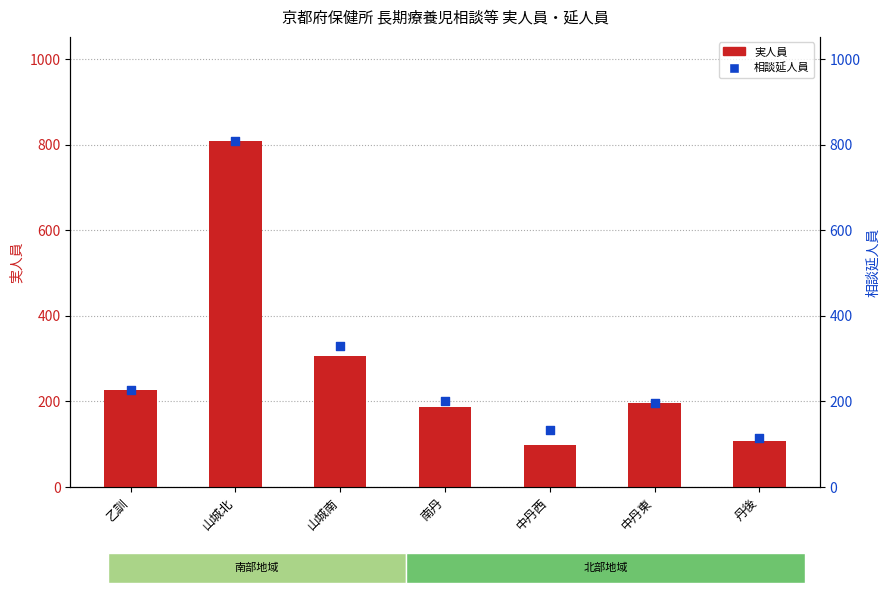

Which series has the largest total across all categories?

相談延人員